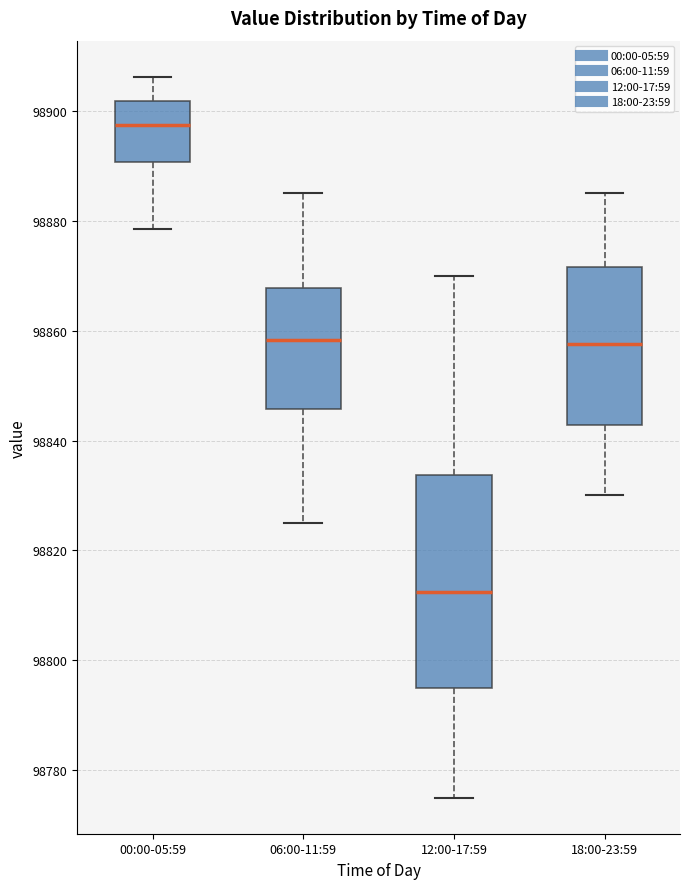

Reading left to right, read every box against the y-axis: the position of its median line, the range the box covers, and the ends of its whiskers. The values are not printed on the chart, so give them approximately, as read against the axis.

00:00-05:59: median 98898, box 98890 to 98902, whiskers 98878 to 98906
06:00-11:59: median 98858, box 98846 to 98868, whiskers 98826 to 98886
12:00-17:59: median 98812, box 98796 to 98834, whiskers 98776 to 98870
18:00-23:59: median 98858, box 98842 to 98872, whiskers 98830 to 98886